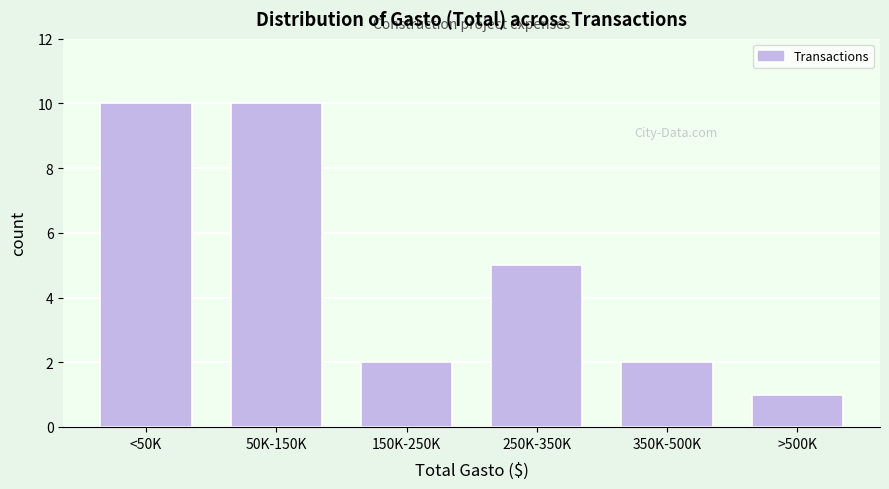

Reading right to left, transcribe all the data shown in this chart.

>500K=1	350K-500K=2	250K-350K=5	150K-250K=2	50K-150K=10	<50K=10